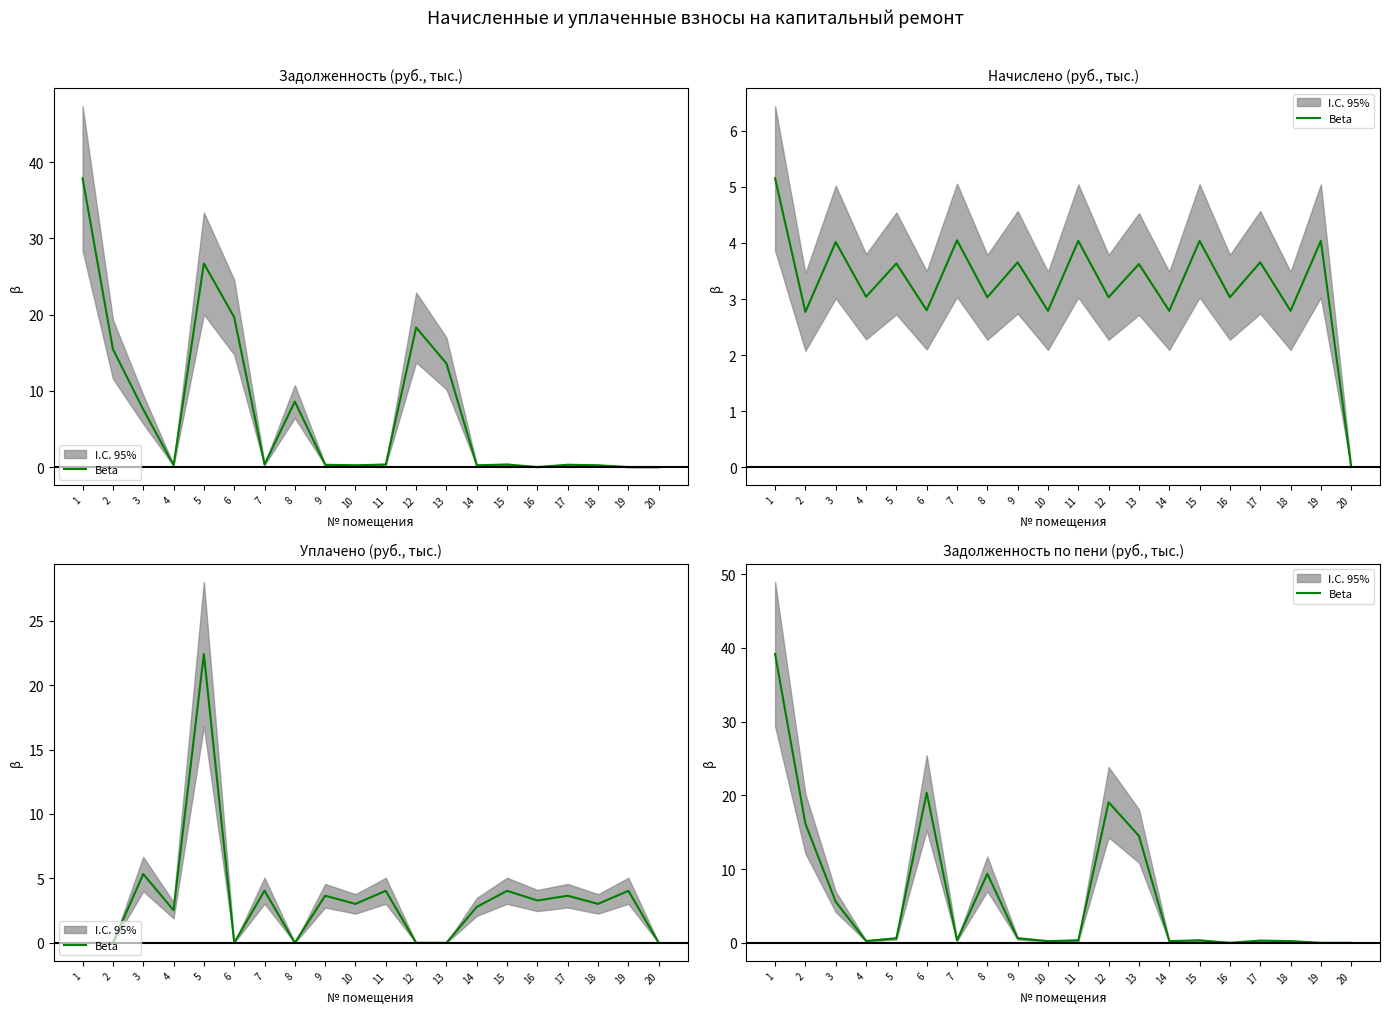

Where is the first local minimum?

4